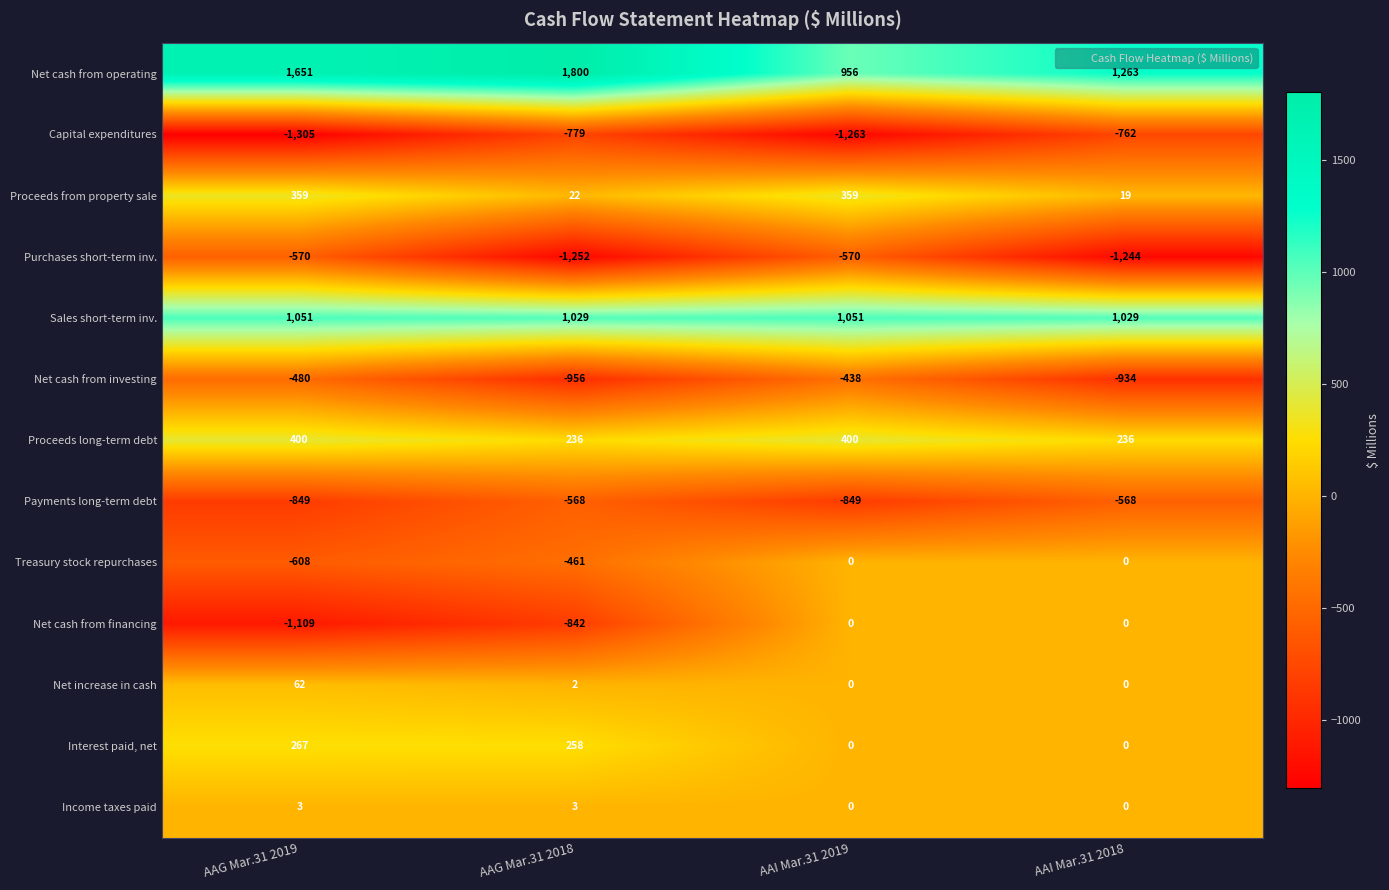

Which label corresponds to the smallest value in the chart?

AAG Mar.31 2019